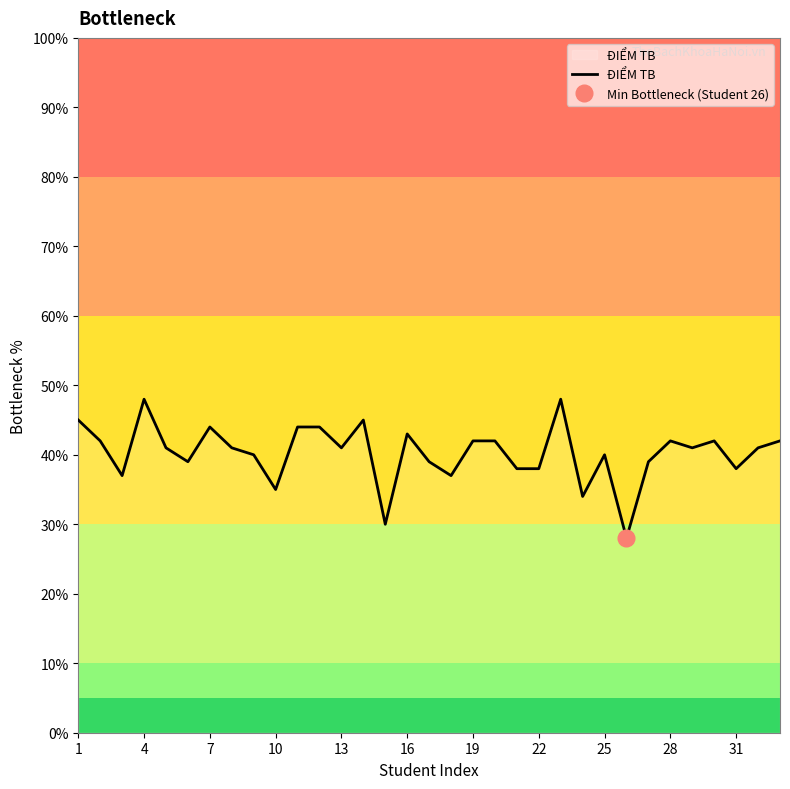

What is the maximum value for ĐIỂM TB?

48.0